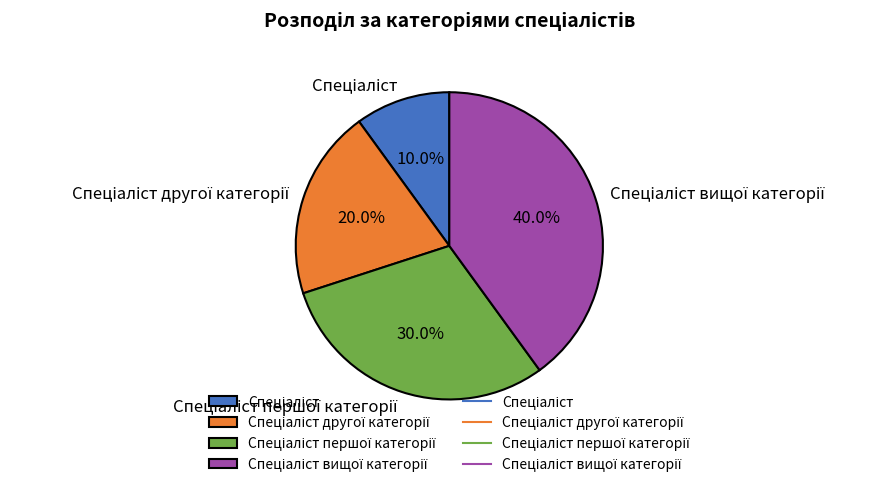

Is there a majority slice in this chart?

No